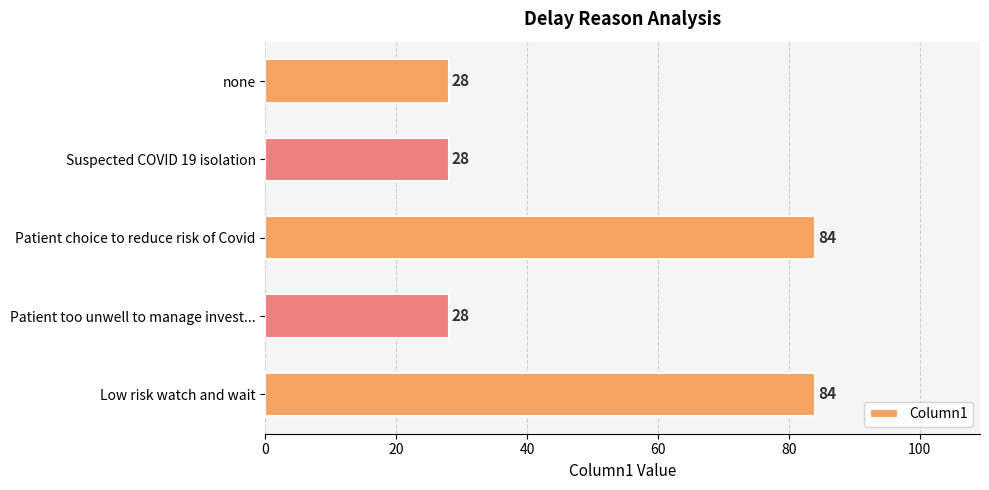

Reading top to bottom, transcribe all the data shown in this chart.

none=28	Suspected COVID 19 isolation=28	Patient choice to reduce risk of Covid=84	Patient too unwell to manage invest...=28	Low risk watch and wait=84